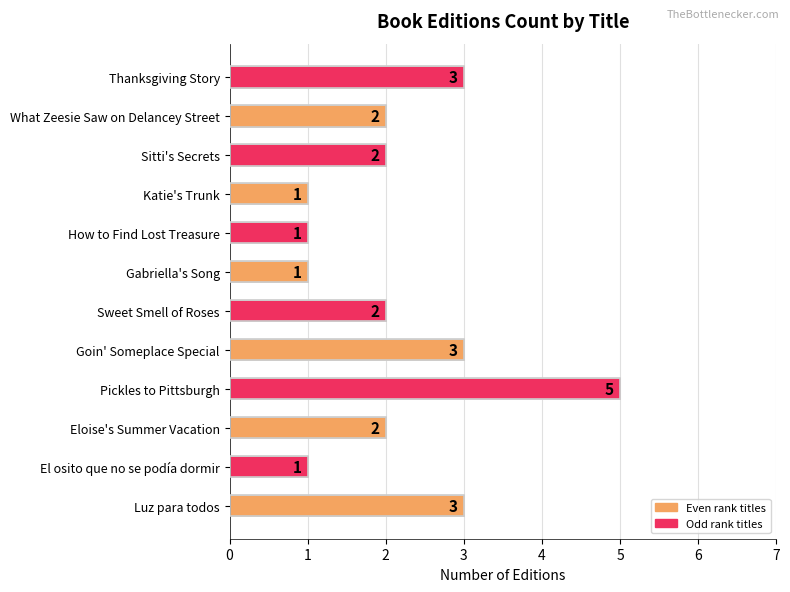

The chart shows a value of 5 at Pickles to Pittsburgh. True or false?

True